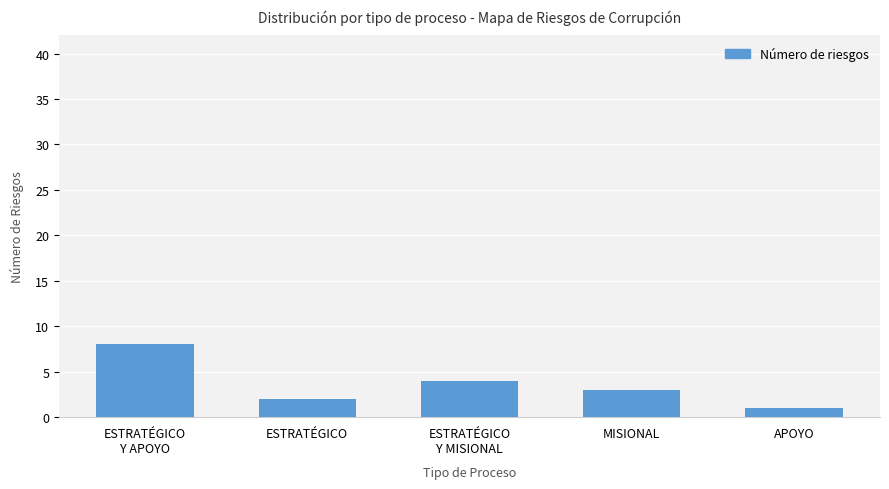

What is the difference between the maximum and minimum values?

7